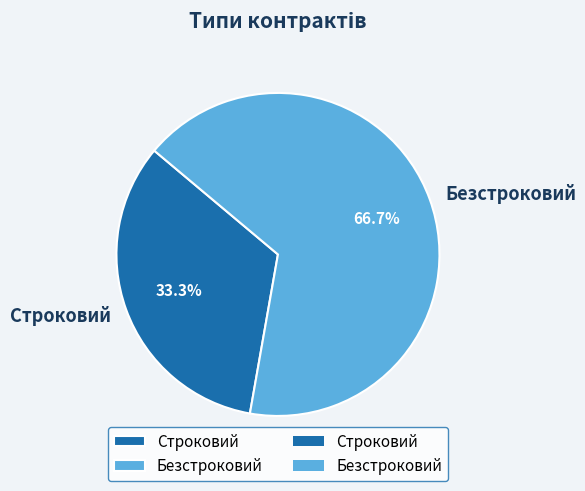

Rank the categories by value from lowest to highest.

Строковий, Безстроковий